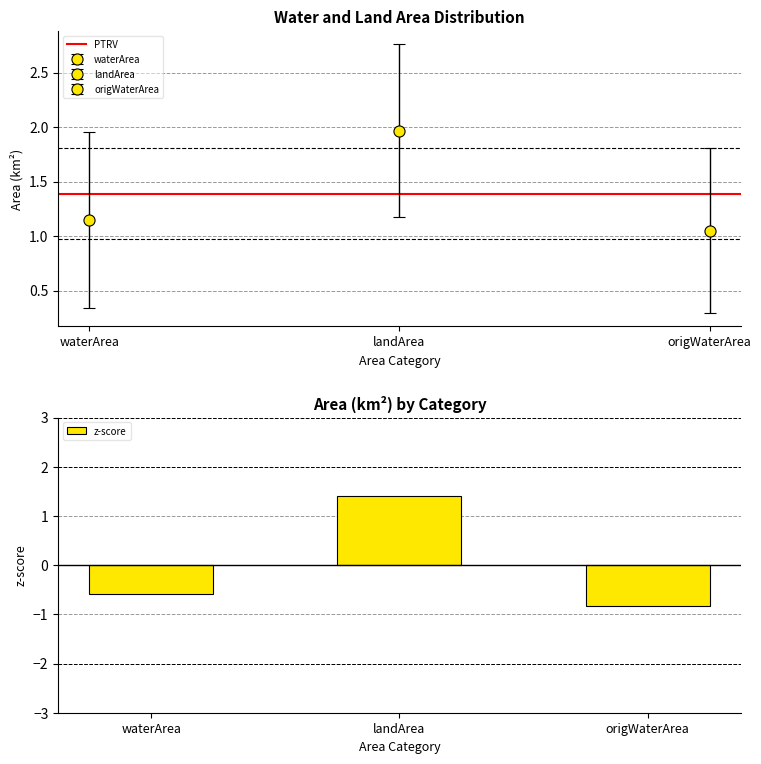

Reading right to left, transcribe all the data shown in this chart.

origWaterArea=-0.8	landArea=1.4	waterArea=-0.6